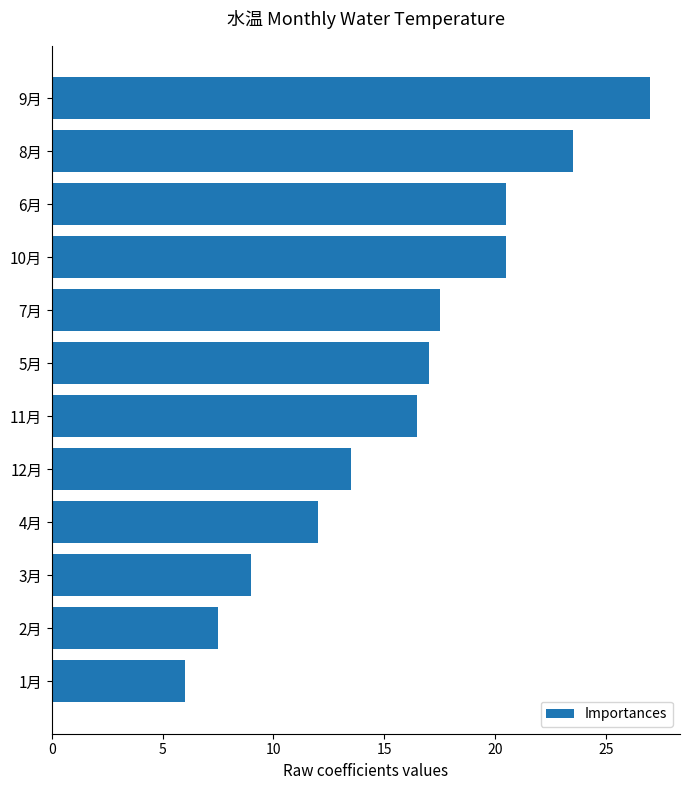

The value at 5月 is 6.7. True or false?

False